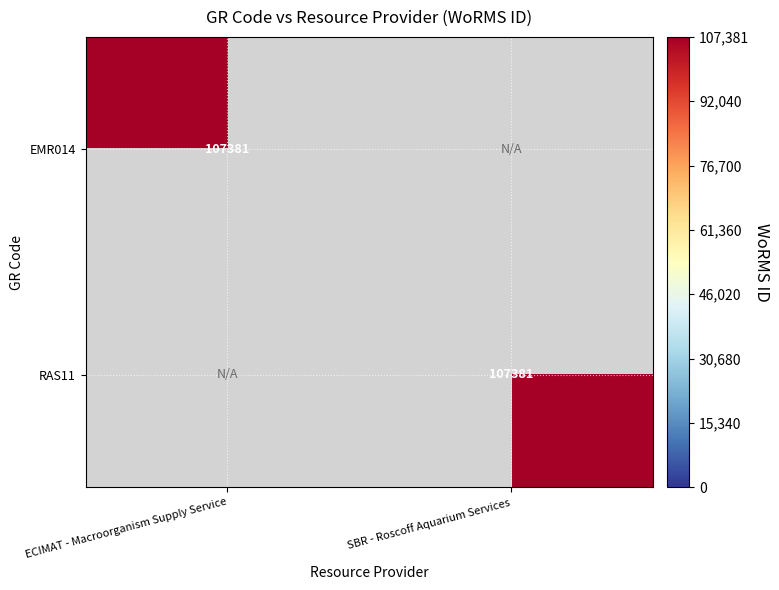

What is the greatest value displayed?

107381